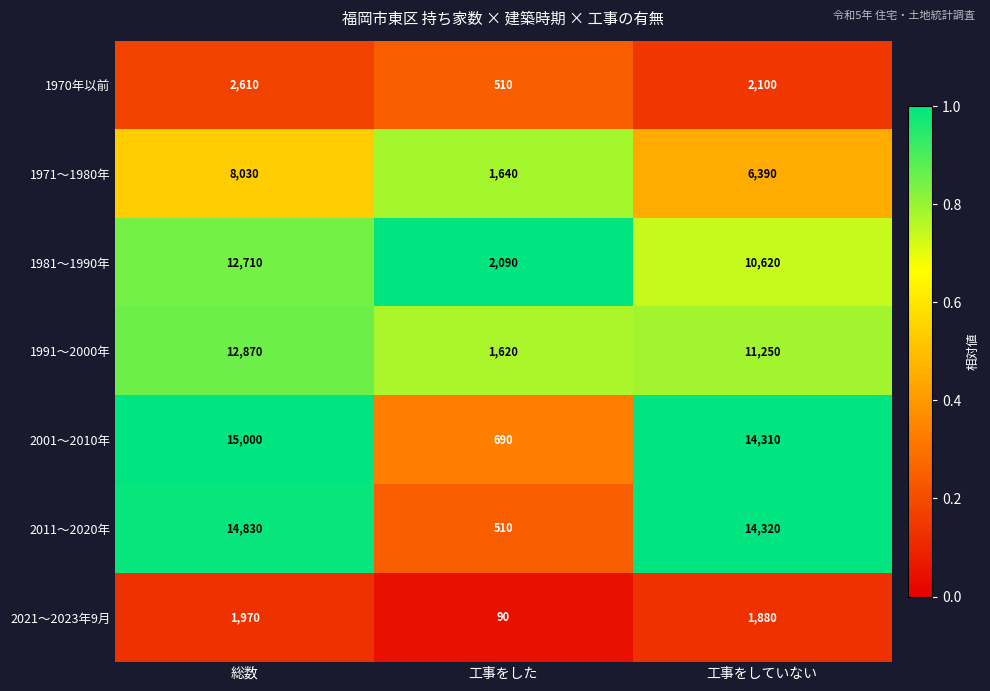

At which category is the sum across all series the highest?

総数